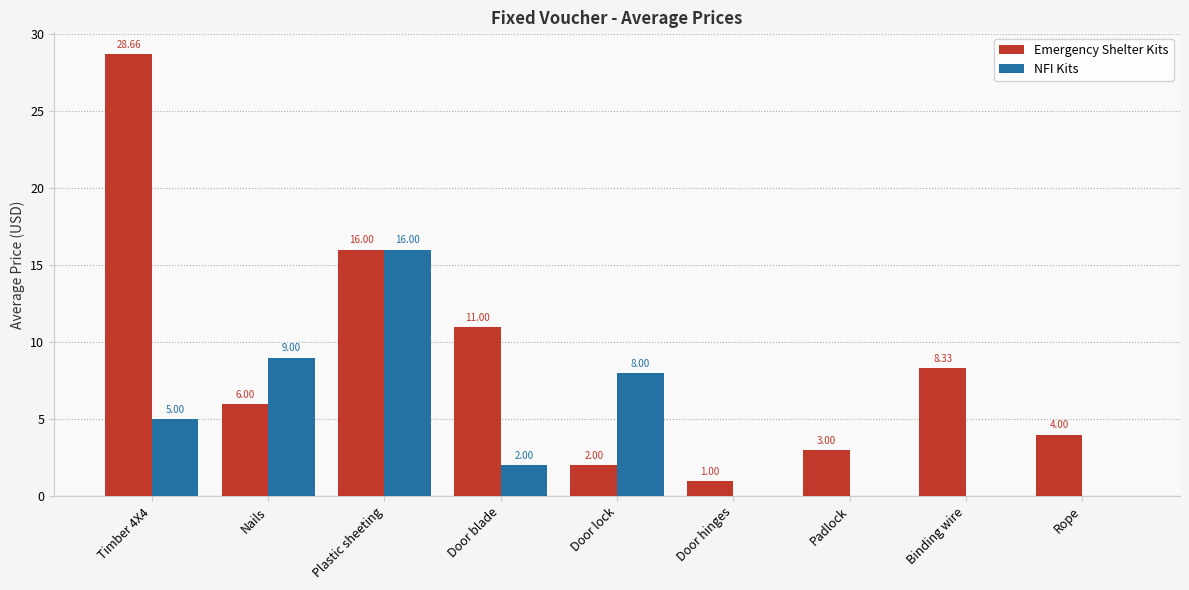

How many groups of bars are there?

9